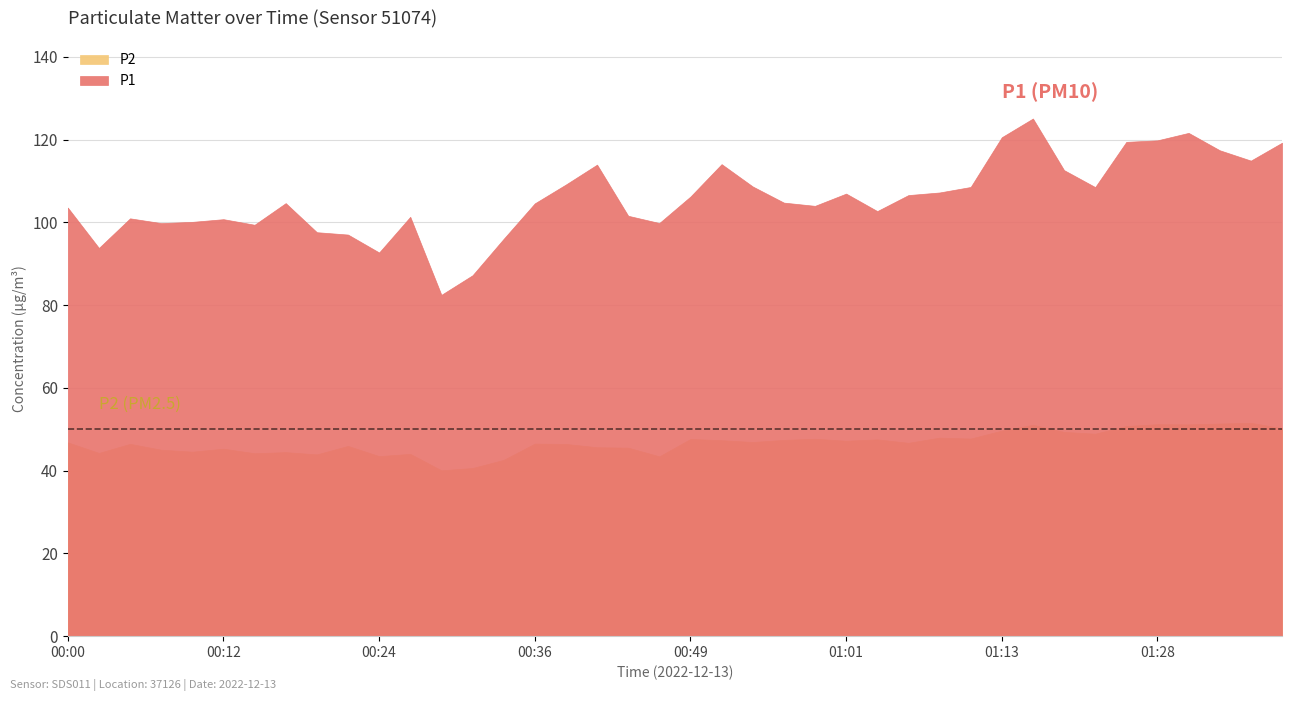

How many lines are shown in the chart?

2